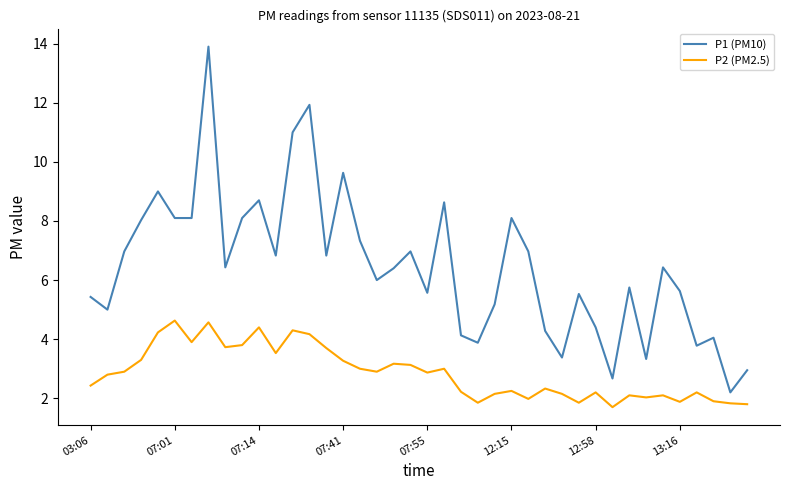

Which series has the largest range (max minus min)?

P1 (PM10)